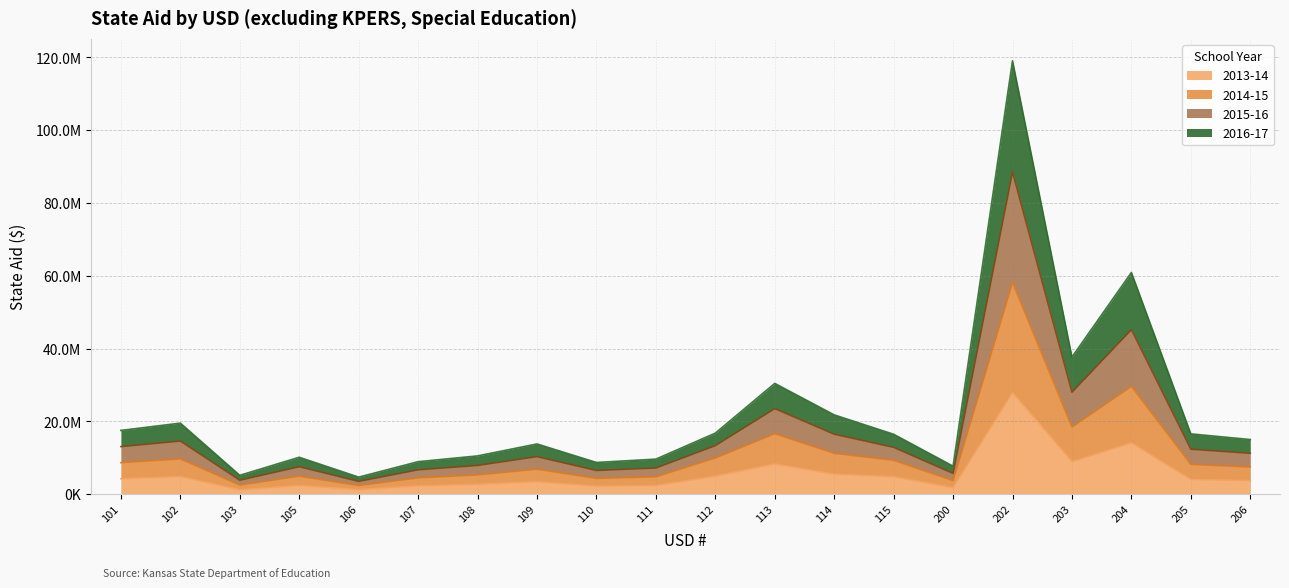

What is the average value of the 2014-15 series?

11319631.4